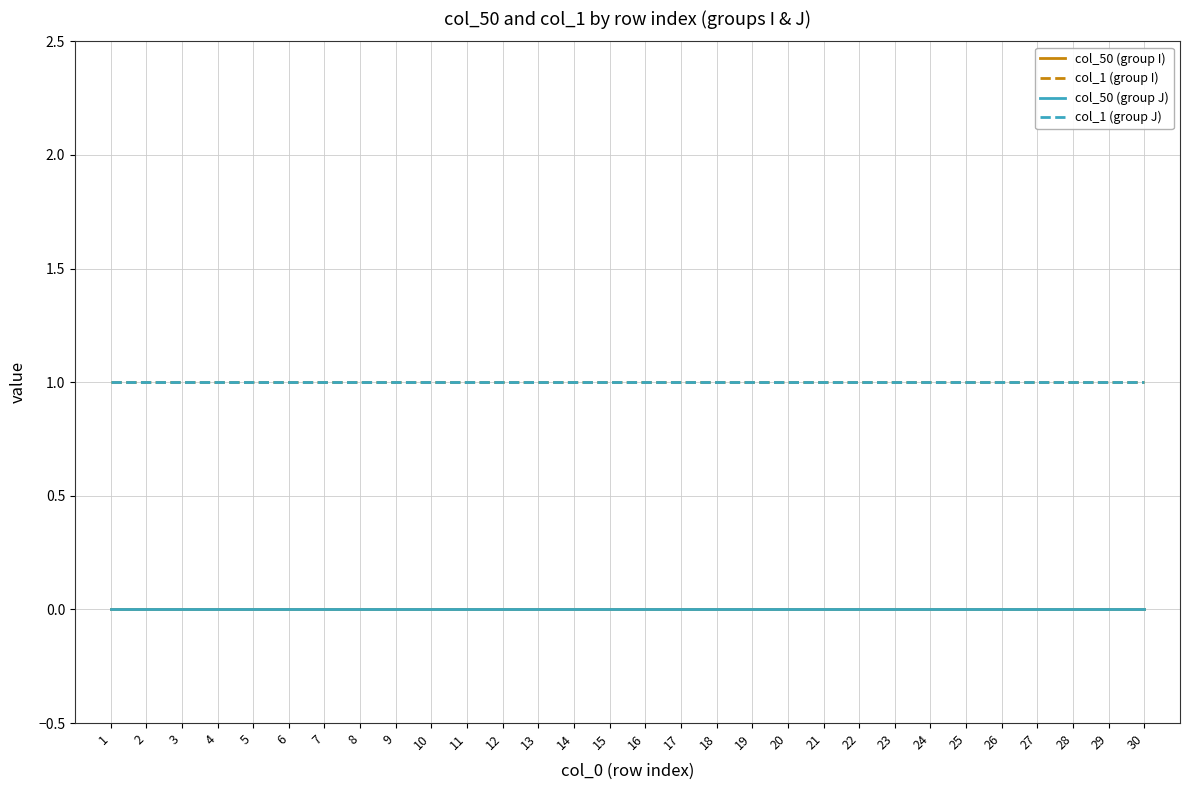

Which series has the widest spread of values?

col_50 (group I)